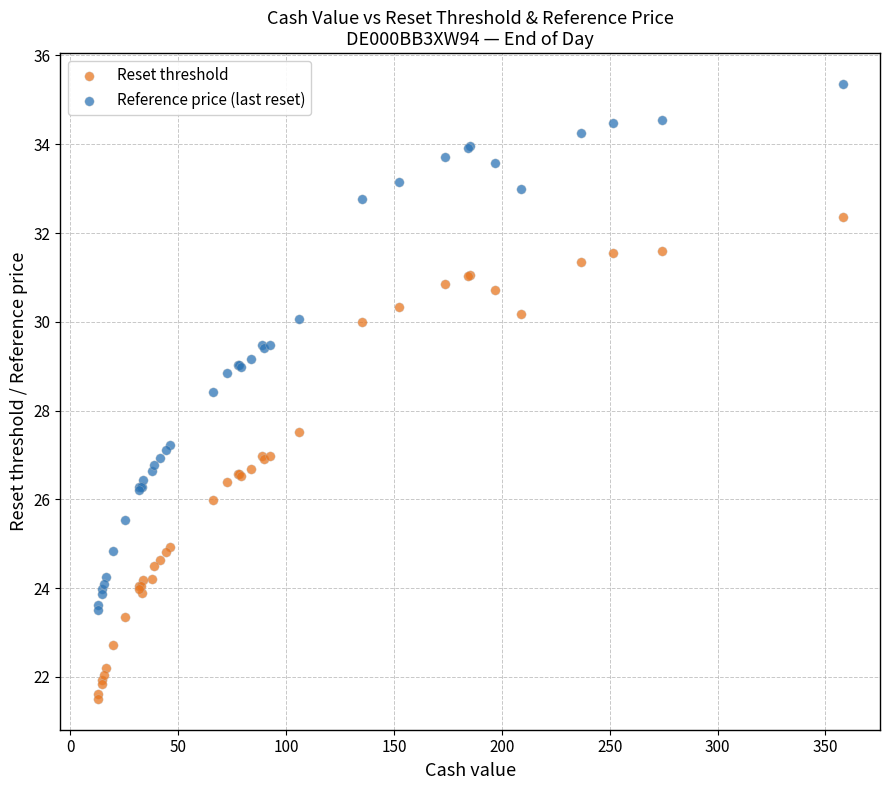

What are all the series names shown in the legend?

Reset threshold, Reference price (last reset)